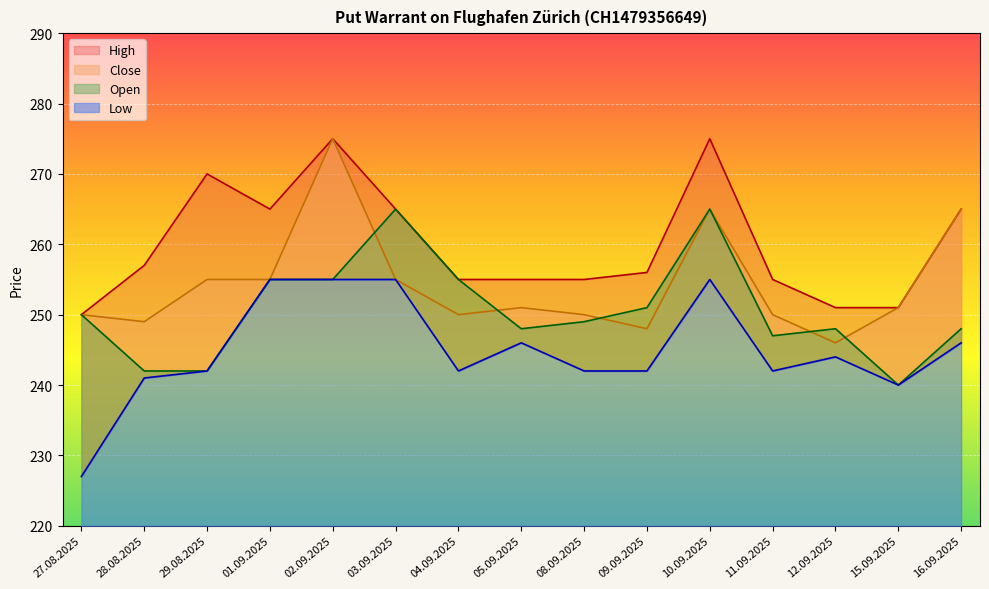

What is the label of the 12th point from the left?

11.09.2025